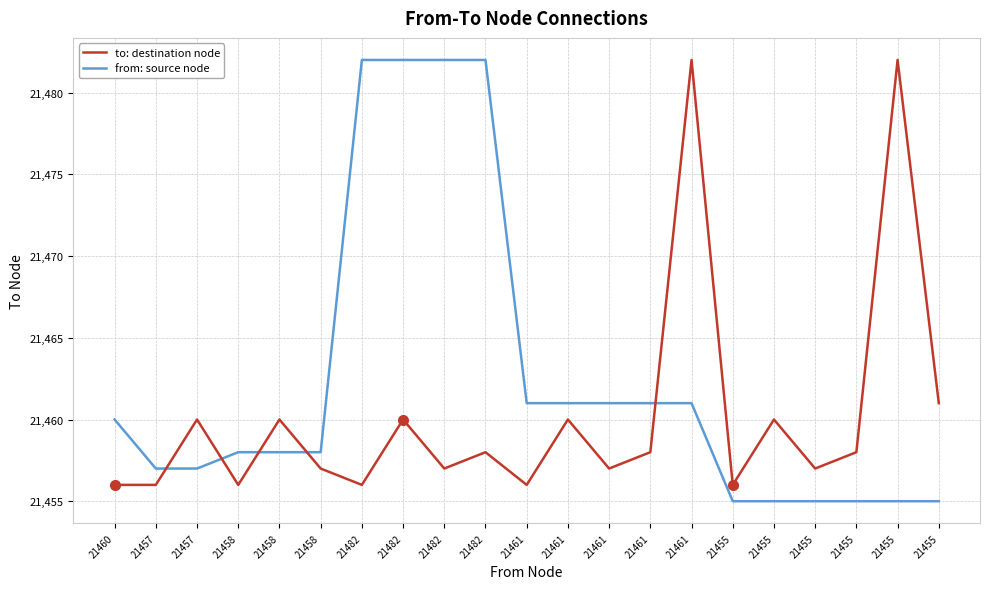

At which label is to: destination node closest to 21469?

21455